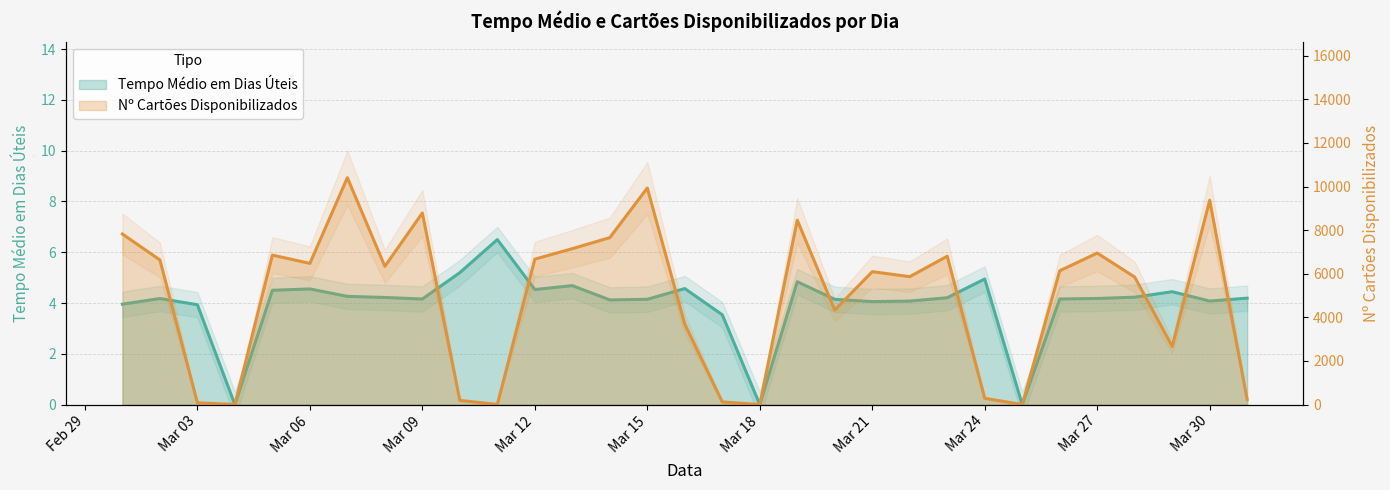

Which series changed the most between 2012-03-01 and 2012-03-25?

Nº Cartões Disponibilizados